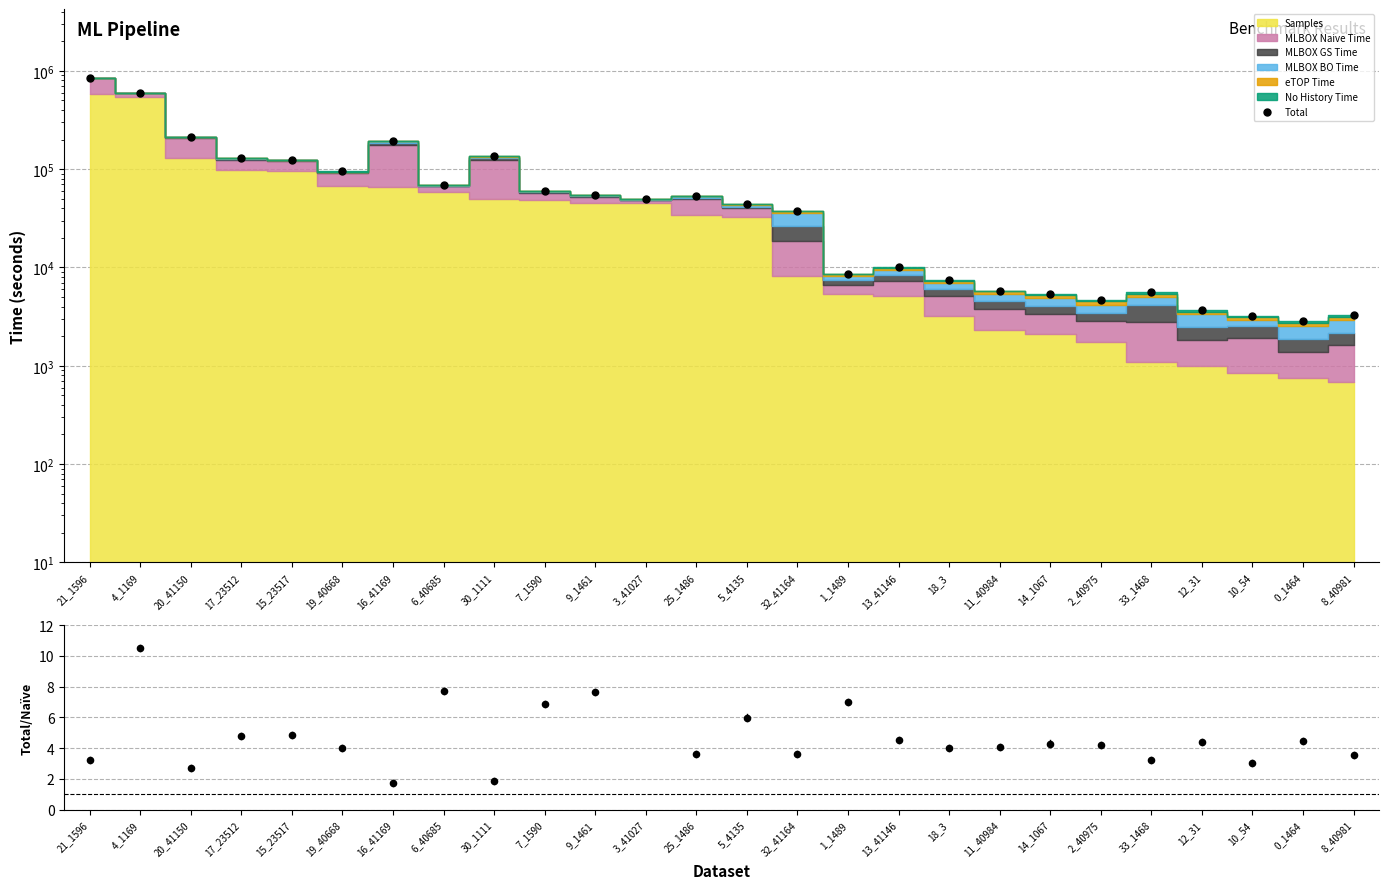

Is the value of Total at 6_40685 greater than the value of Ratio at 25_1486?

Yes